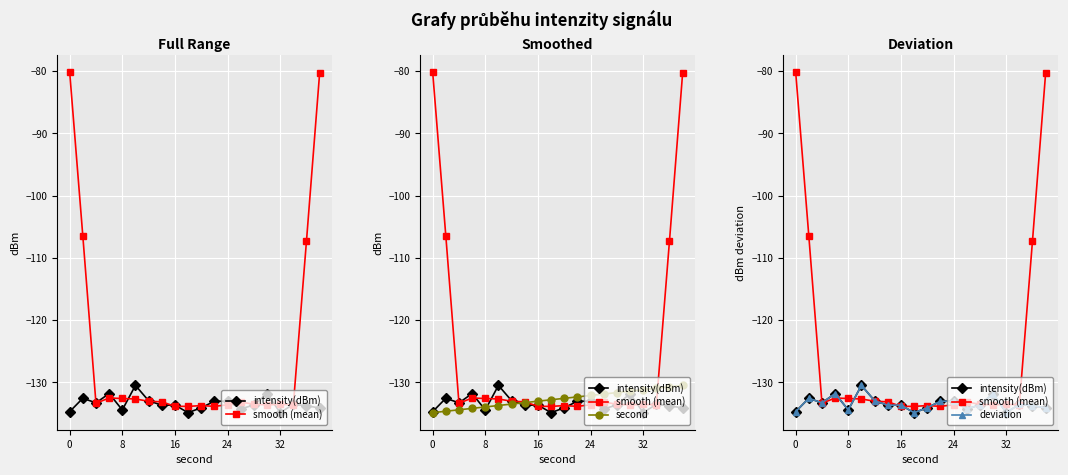

Which has a higher value, 15 or 8?

15